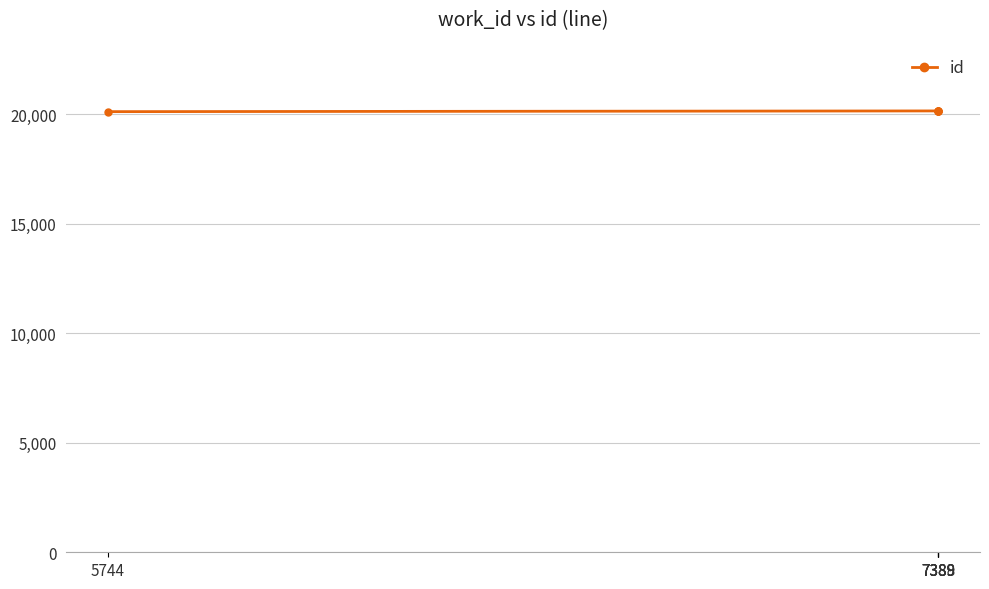

Read the value at 7389, to the nearest 10.

20170